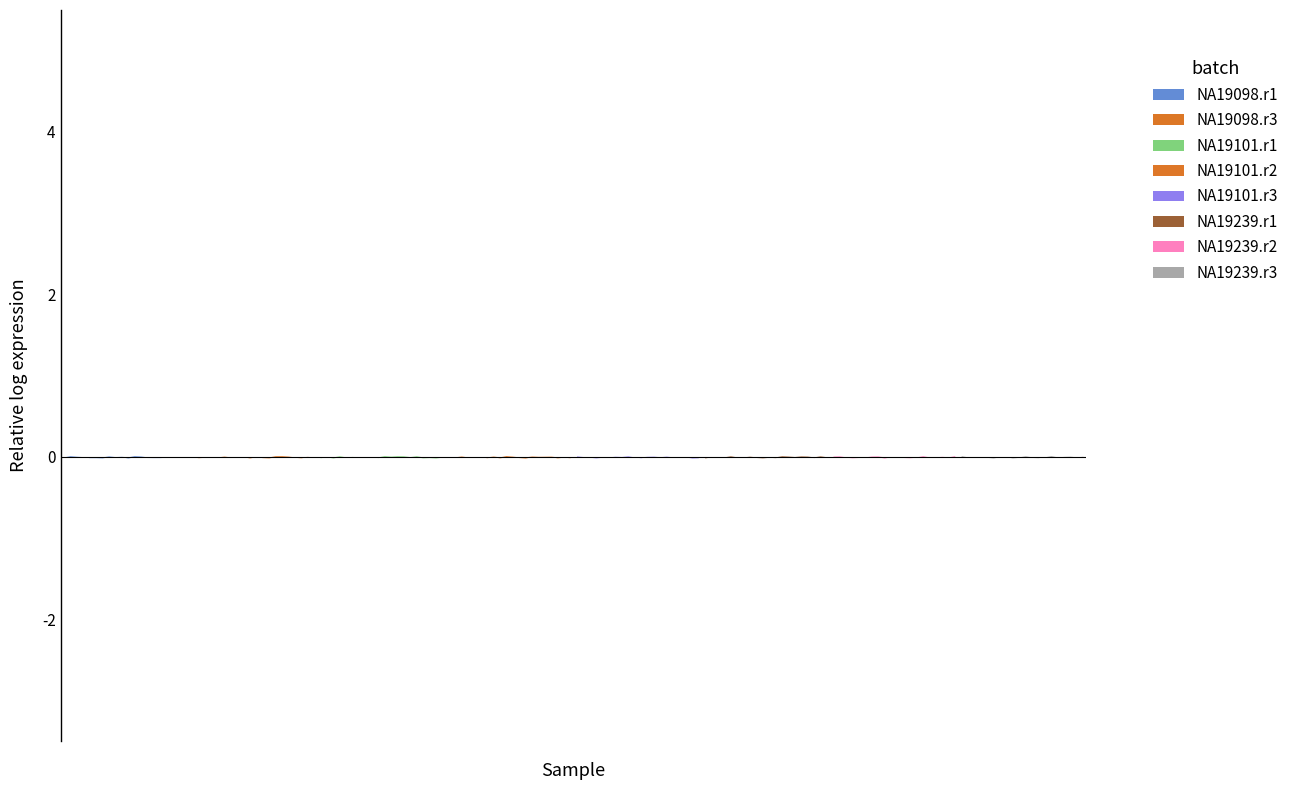

True or false: low and high intersect in this chart.

False